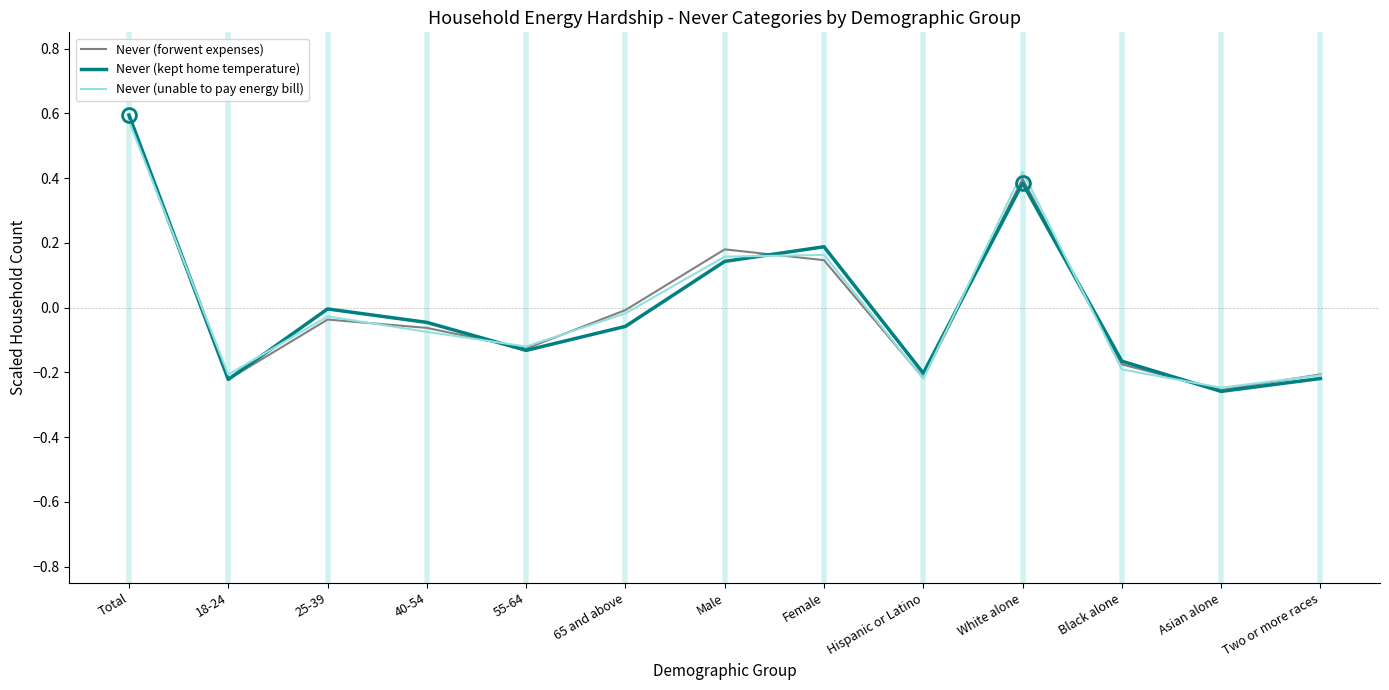

What are all the series names shown in the legend?

Never (forwent expenses), Never (kept home temperature), Never (unable to pay energy bill)